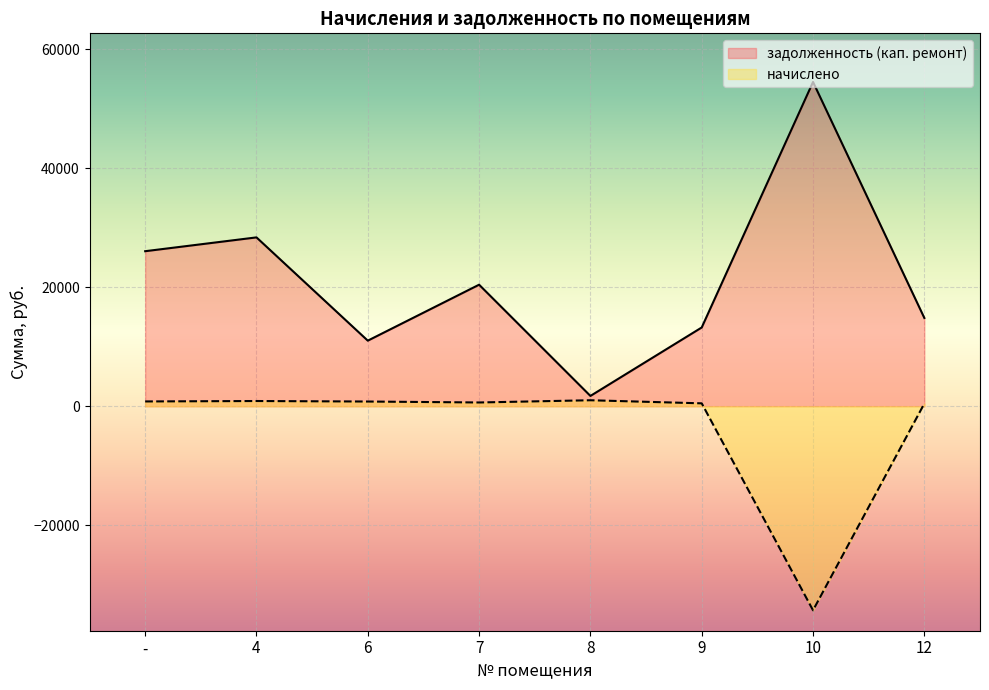

What is the difference between the second highest and second lowest values in the начислено series?

418.3